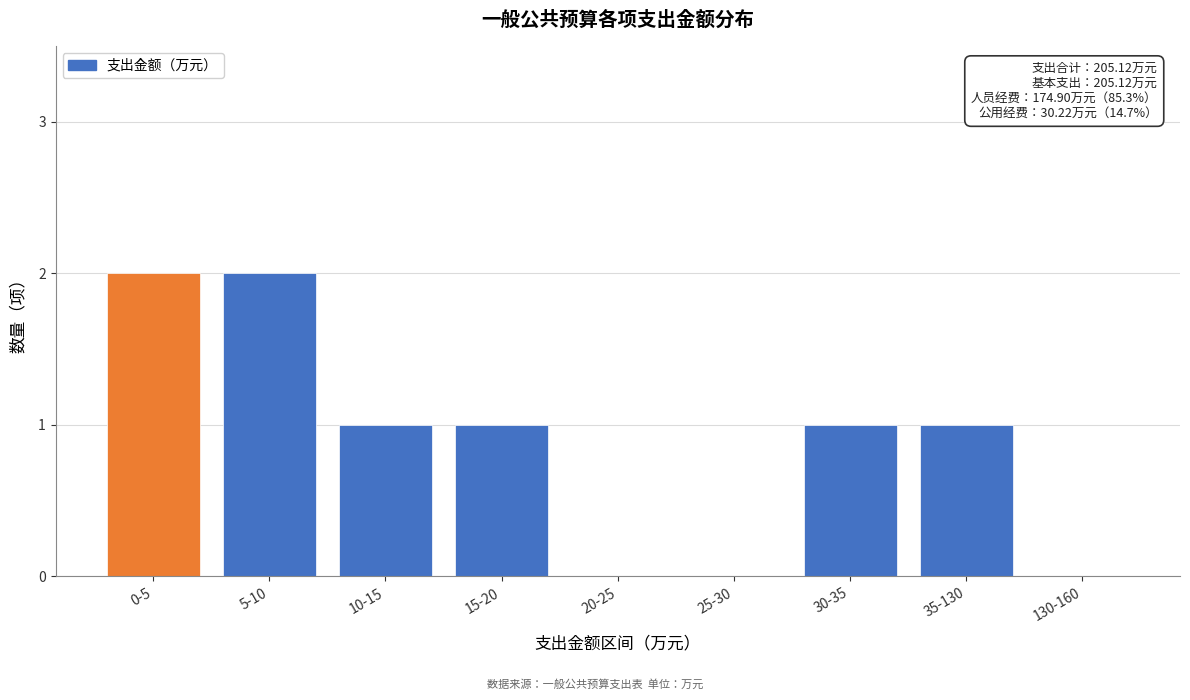

Reading left to right, what are all the values shown in this chart?

0-5=2	5-10=2	10-15=1	15-20=1	20-25=0	25-30=0	30-35=1	35-130=1	130-160=0